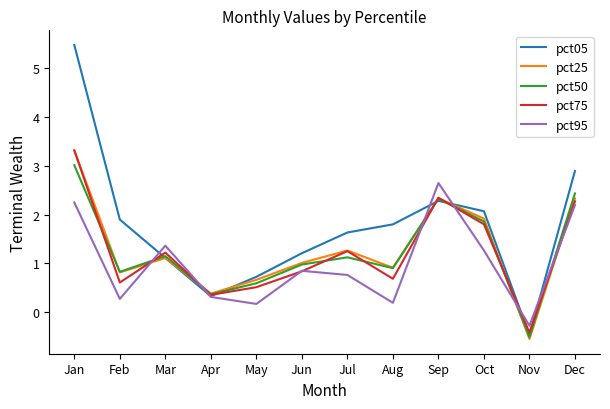

Reading left to right, list all the values displayed in this chart.

pct05: Jan=5.5	Feb=1.9	Mar=1.1	Apr=0.3	May=0.7	Jun=1.2	Jul=1.6	Aug=1.8	Sep=2.3	Oct=2.1	Nov=-0.5	Dec=2.9
pct25: Jan=3.3	Feb=0.8	Mar=1.1	Apr=0.4	May=0.7	Jun=1.0	Jul=1.3	Aug=0.9	Sep=2.3	Oct=1.9	Nov=-0.6	Dec=2.3
pct50: Jan=3.0	Feb=0.8	Mar=1.1	Apr=0.4	May=0.6	Jun=1.0	Jul=1.1	Aug=0.9	Sep=2.3	Oct=1.9	Nov=-0.5	Dec=2.4
pct75: Jan=3.3	Feb=0.6	Mar=1.2	Apr=0.4	May=0.5	Jun=0.8	Jul=1.2	Aug=0.7	Sep=2.3	Oct=1.8	Nov=-0.4	Dec=2.3
pct95: Jan=2.2	Feb=0.3	Mar=1.4	Apr=0.3	May=0.2	Jun=0.8	Jul=0.8	Aug=0.2	Sep=2.6	Oct=1.3	Nov=-0.3	Dec=2.2